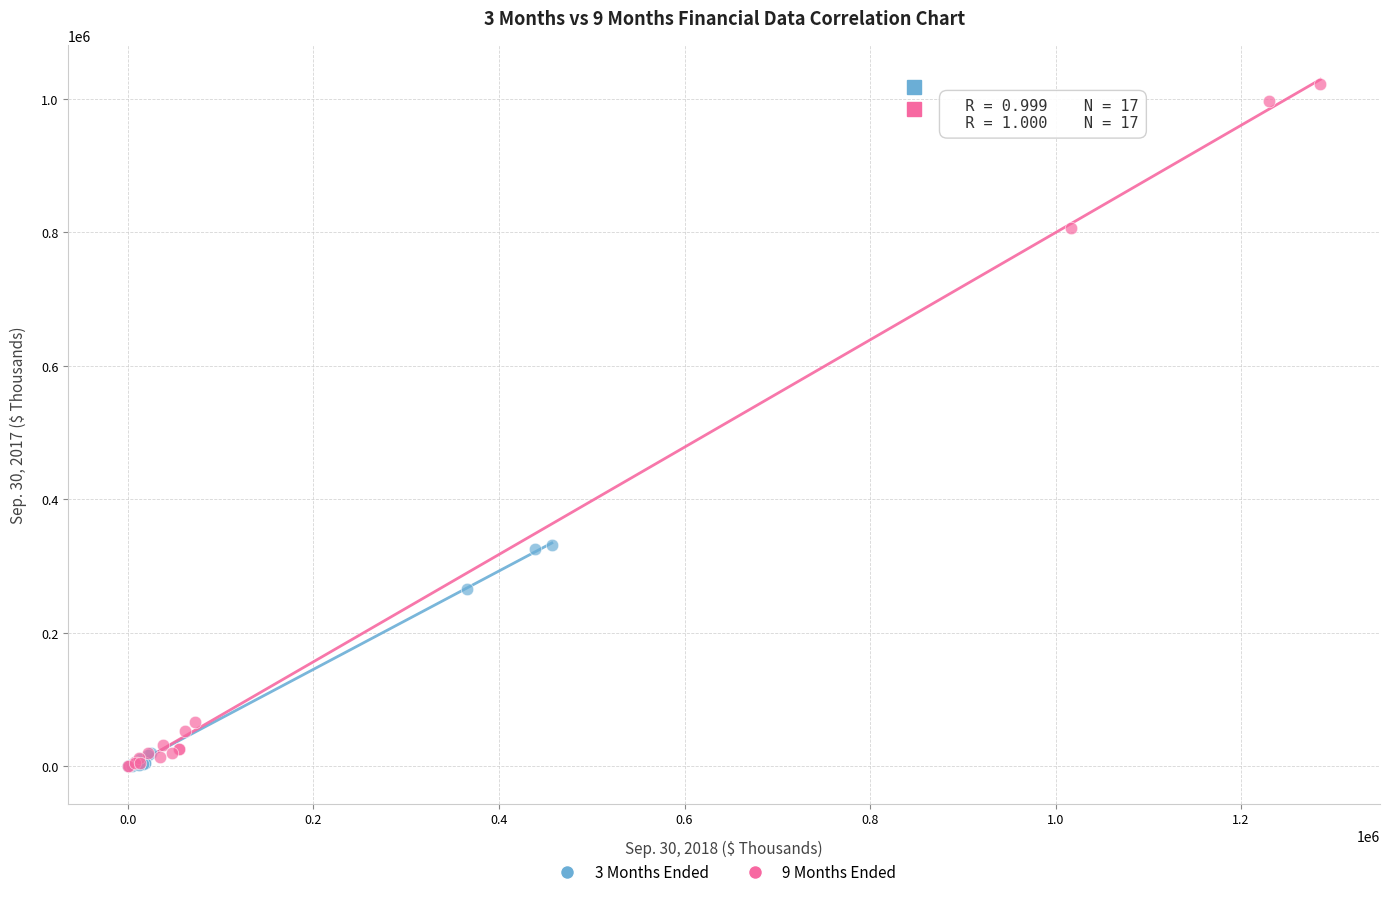

Which series contains the highest Y value?

9 Months Ended